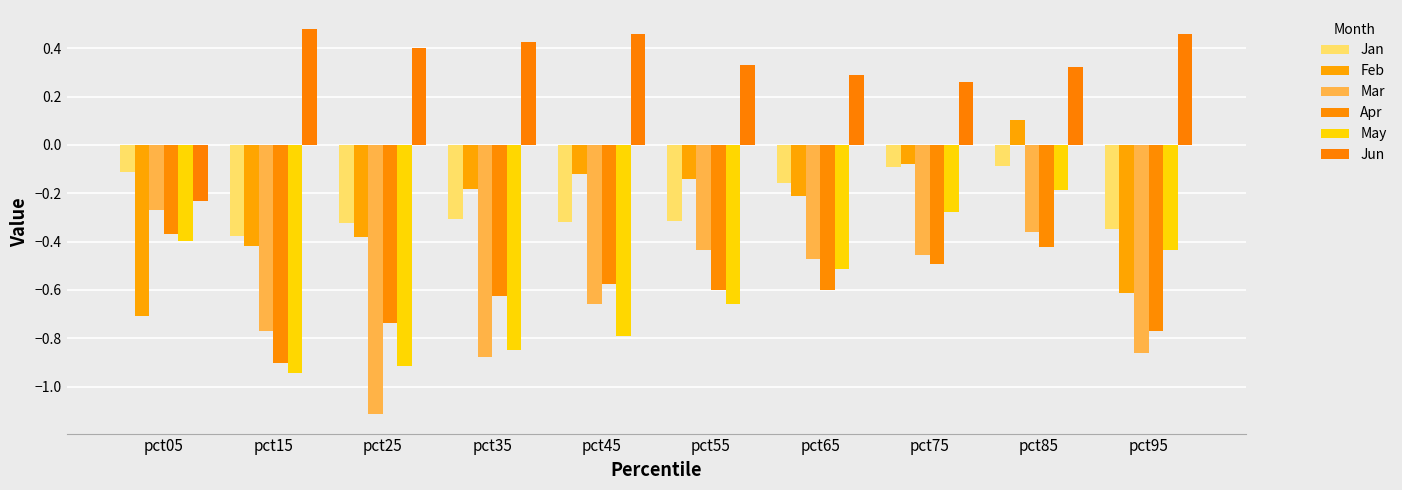

Does the chart contain stacked bars?

No